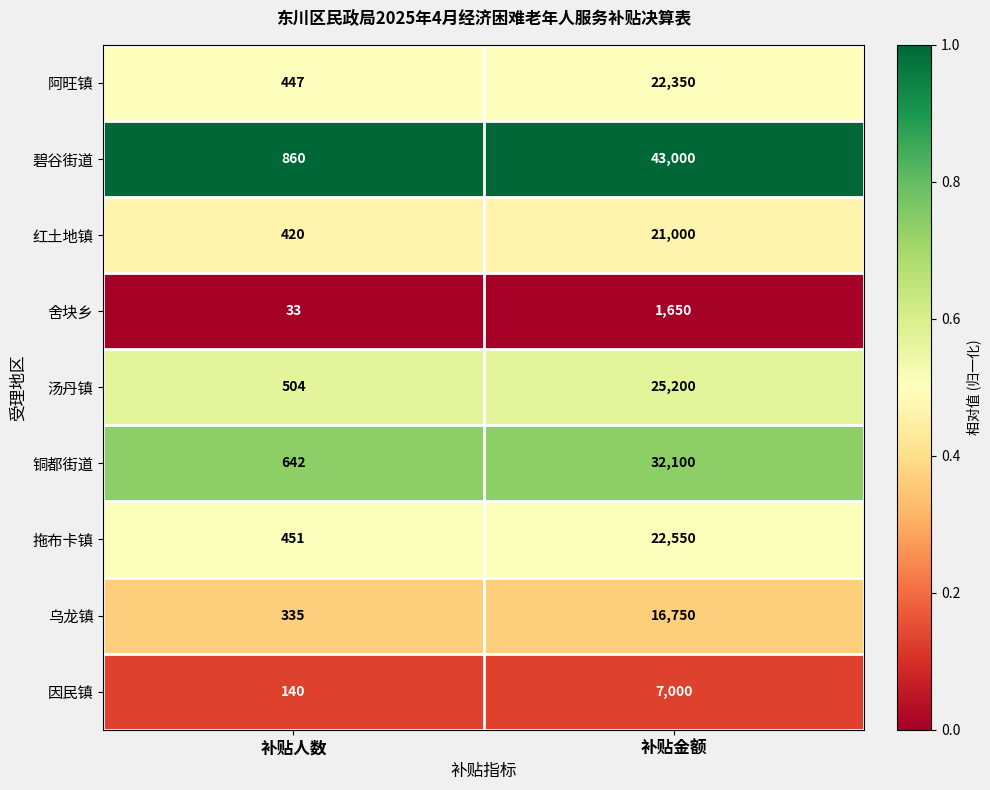

Which series has the widest spread of values?

碧谷街道